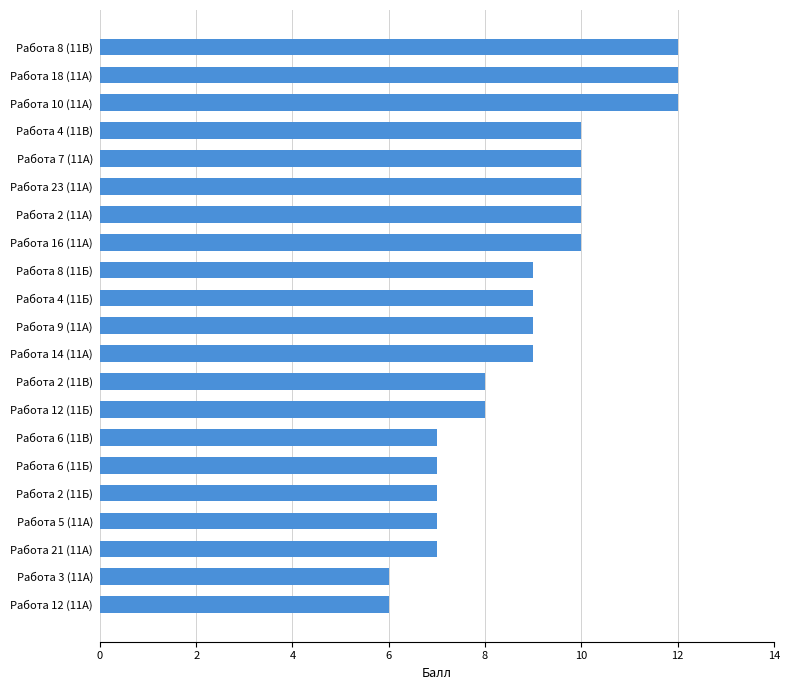

What is the maximum value shown in the chart?

12